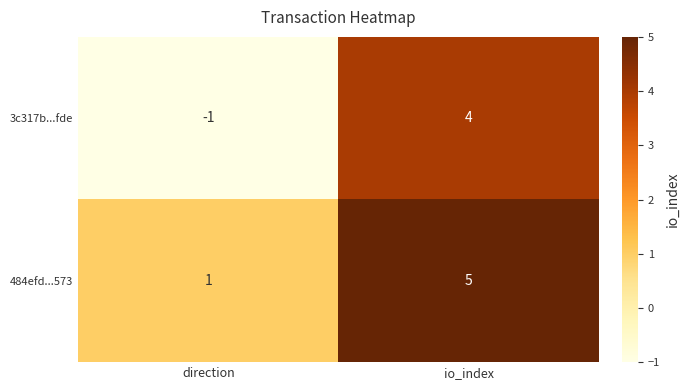

Between direction and io_index, which series saw the biggest shift?

3c317b...fde